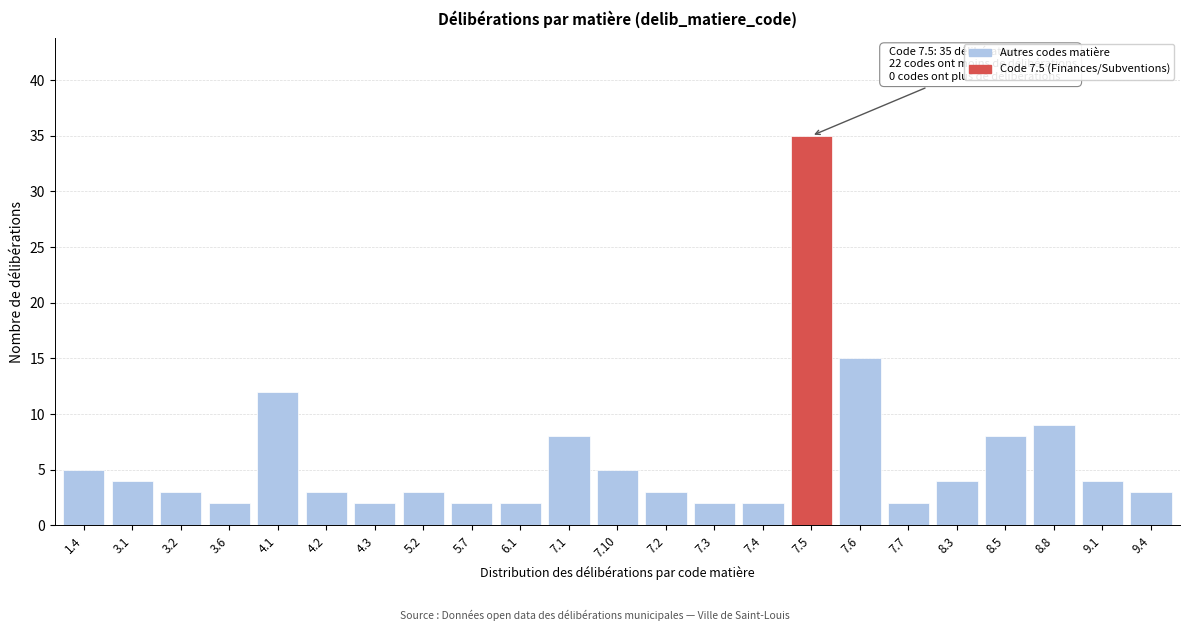

Reading left to right, transcribe all the data shown in this chart.

1.4=5	3.1=4	3.2=3	3.6=2	4.1=12	4.2=3	4.3=2	5.2=3	5.7=2	6.1=2	7.1=8	7.10=5	7.2=3	7.3=2	7.4=2	7.5=35	7.6=15	7.7=2	8.3=4	8.5=8	8.8=9	9.1=4	9.4=3